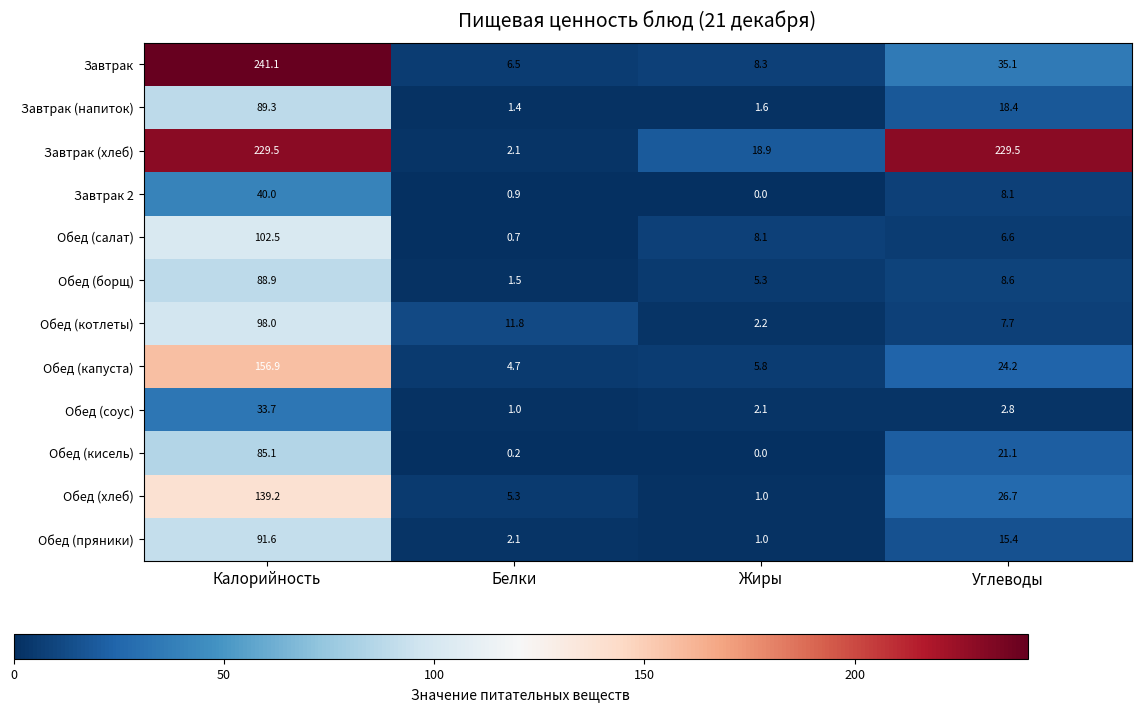

Which series has the largest total across all categories?

Завтрак (хлеб)